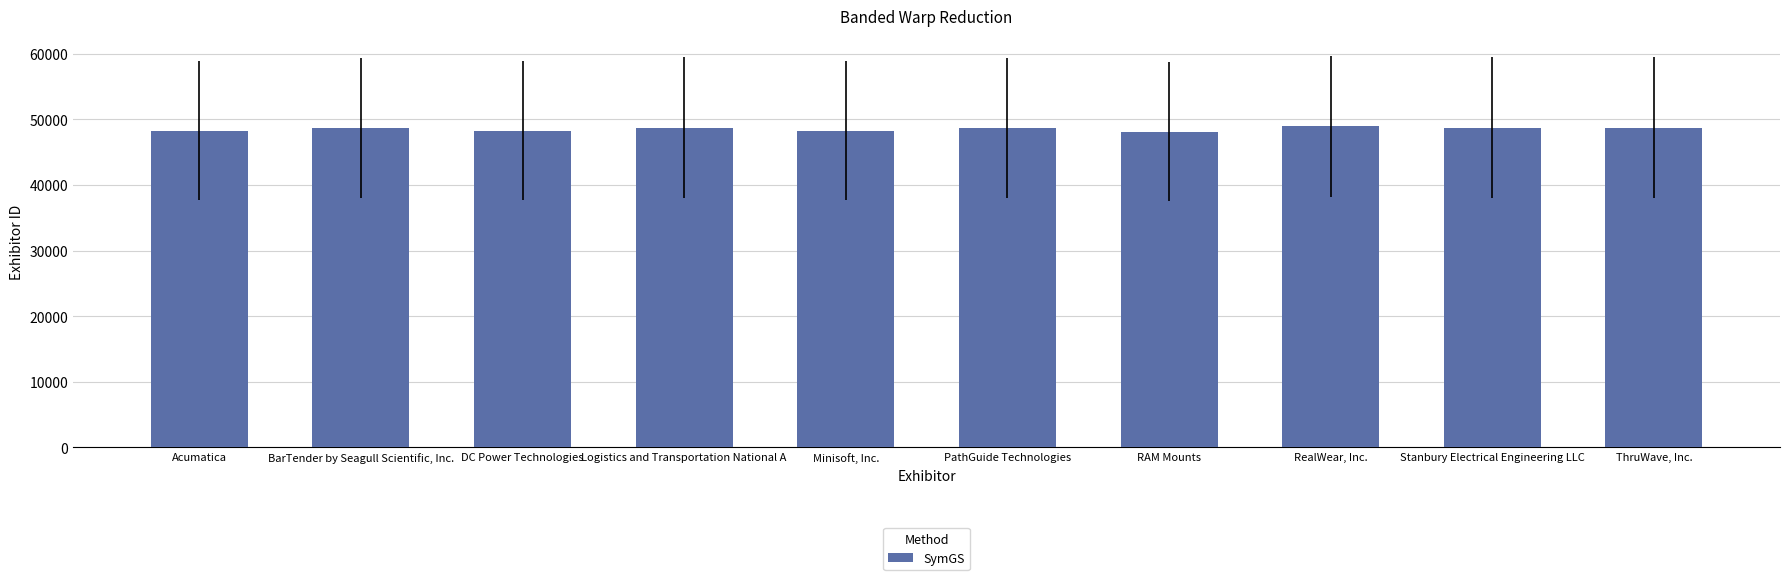

What is the sum of the values at PathGuide Technologies and Minisoft, Inc.?

96916